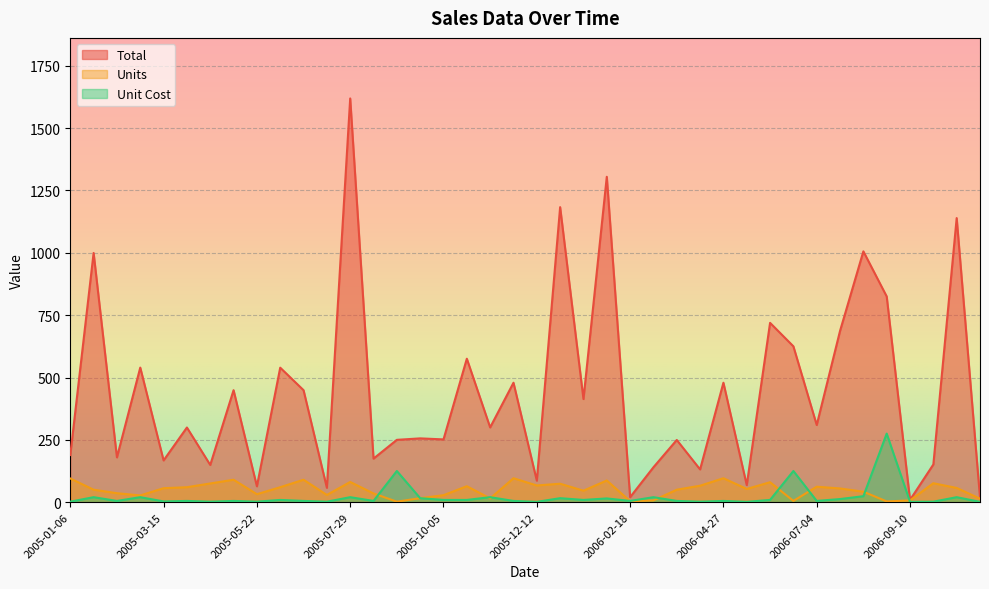

True or false: Total has more than 2 interior local peaks.

True